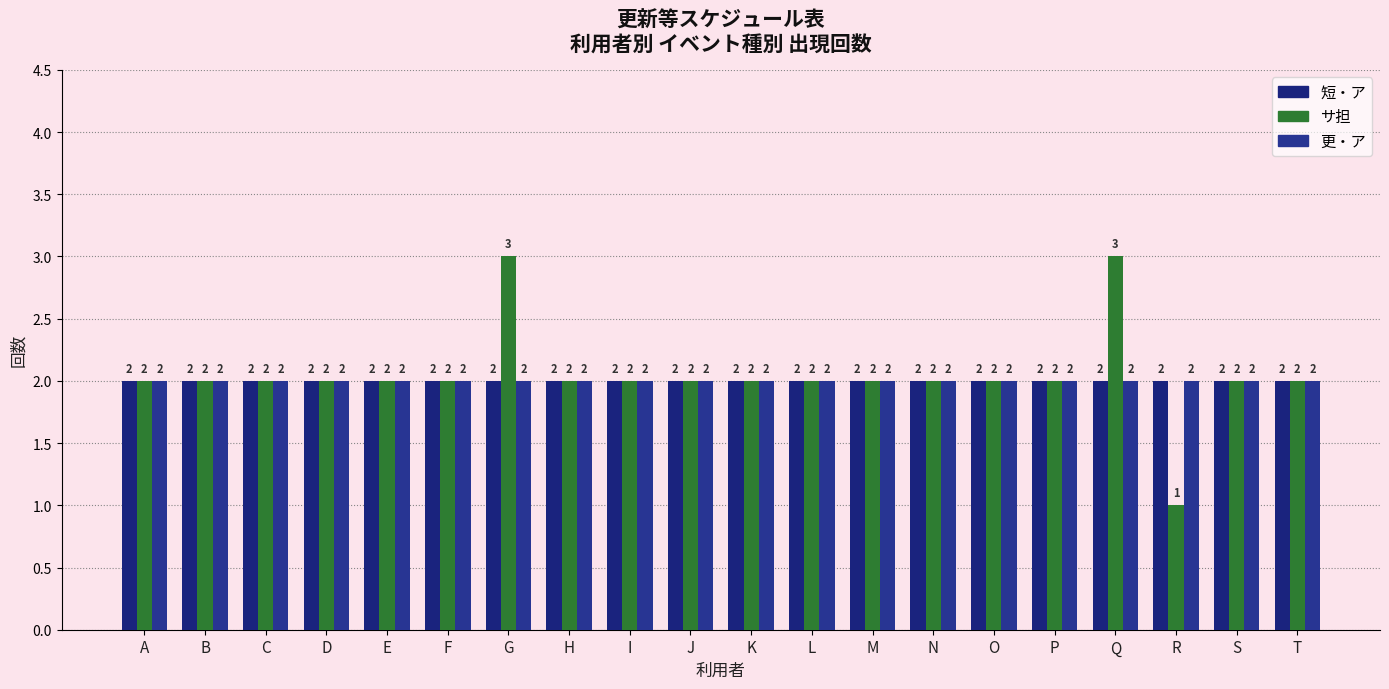

Which category has the lowest value in the 更・ア series?

A